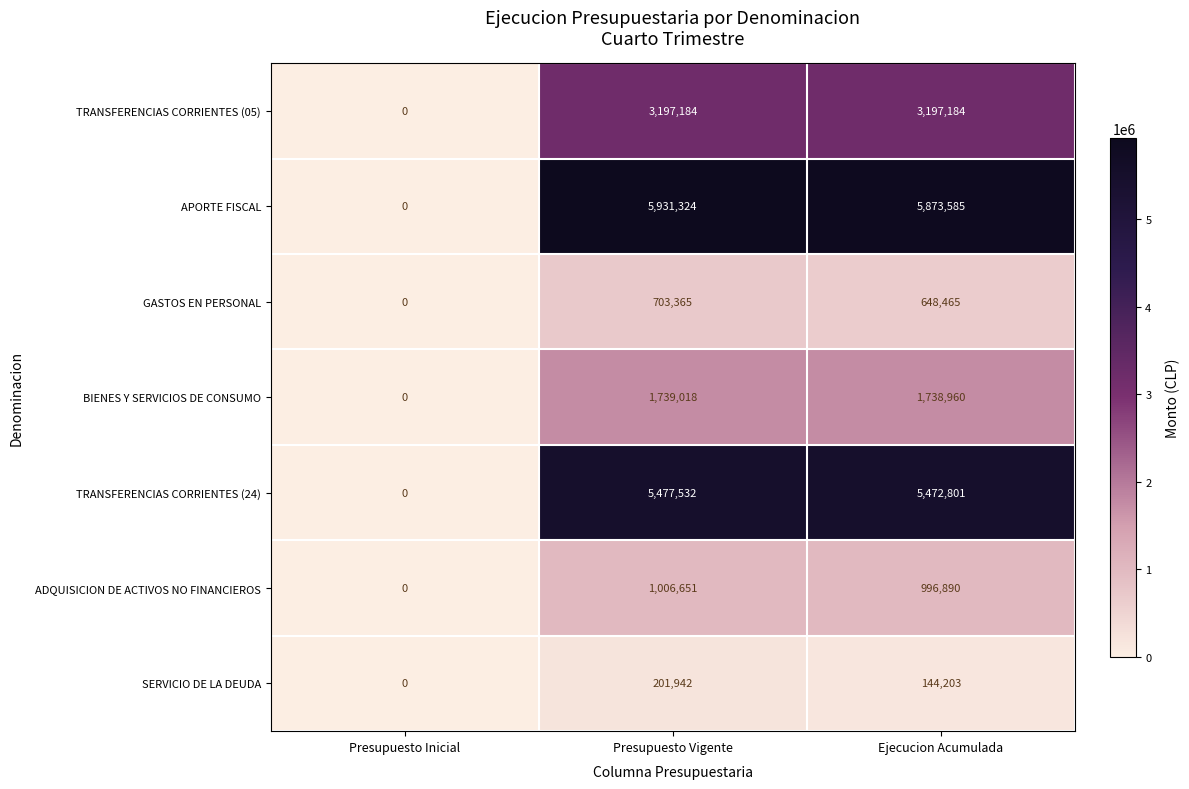

Reading right to left, extract all data points from this chart.

TRANSFERENCIAS CORRIENTES (05): 3197184	3197184	0
APORTE FISCAL: 5873585	5931324	0
GASTOS EN PERSONAL: 648465	703365	0
BIENES Y SERVICIOS DE CONSUMO: 1738960	1739018	0
TRANSFERENCIAS CORRIENTES (24): 5472801	5477532	0
ADQUISICION DE ACTIVOS NO FINANCIEROS: 996890	1006651	0
SERVICIO DE LA DEUDA: 144203	201942	0